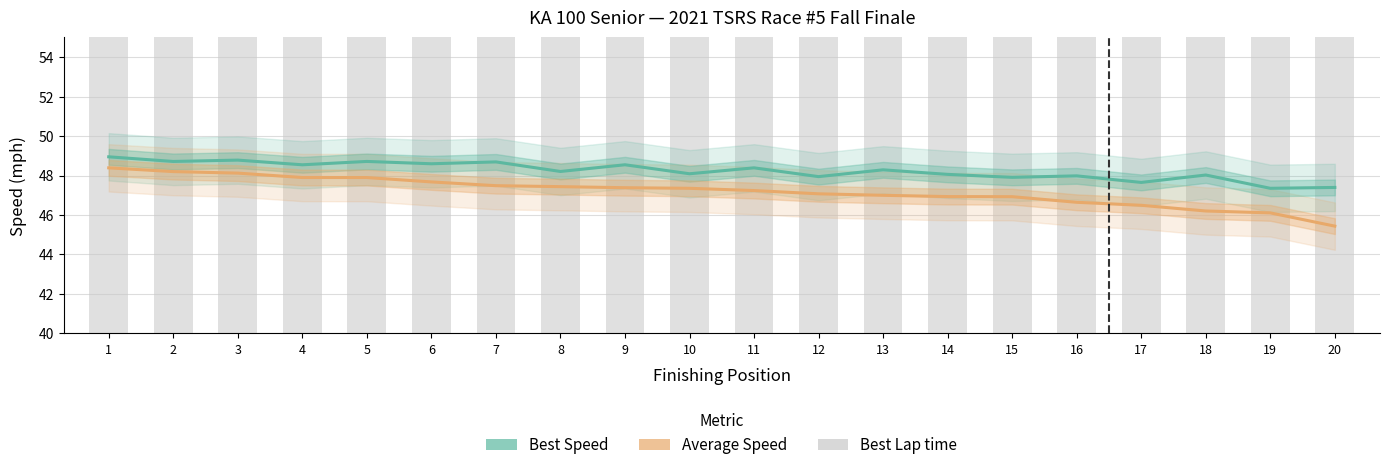

Does the chart contain stacked bars?

No